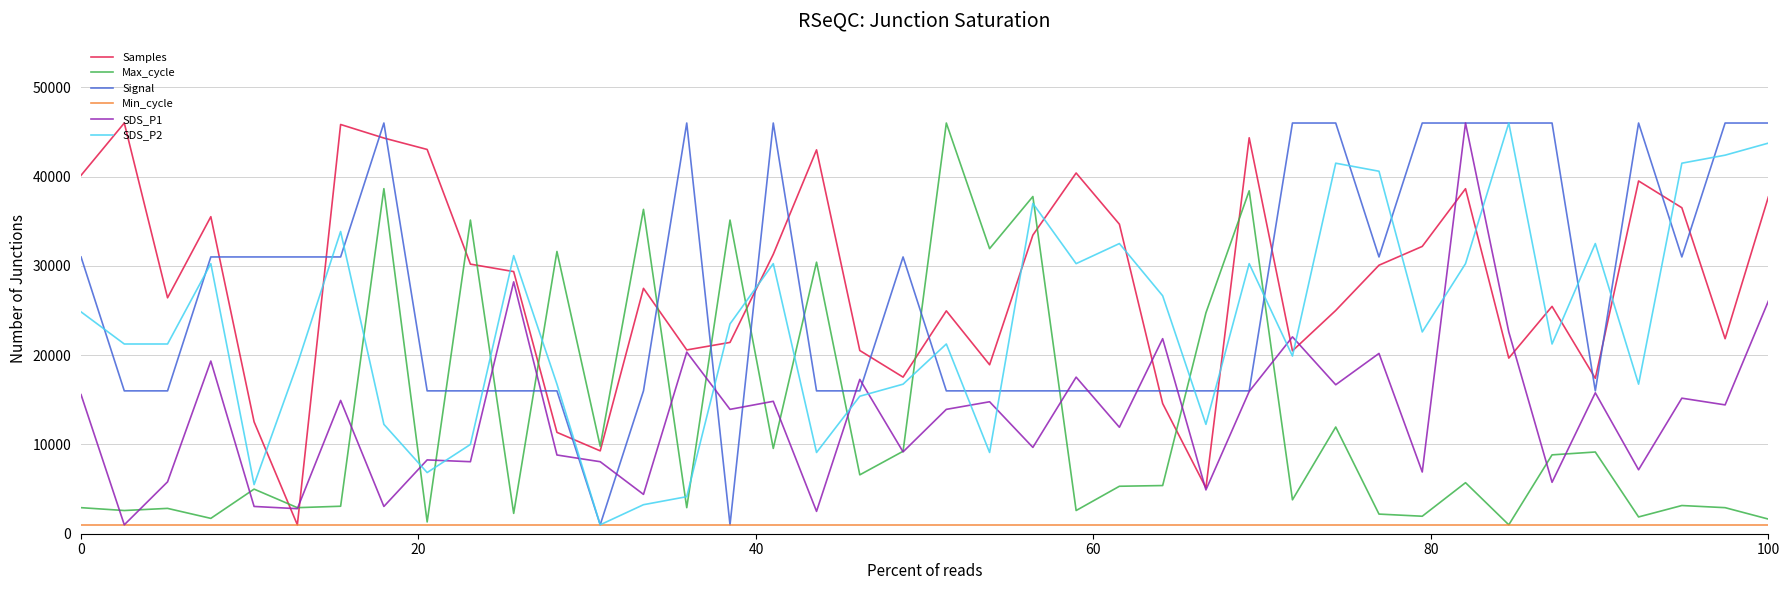

Which series ends up on top after the final intersection of SDS_P2 and SDS_P1?

SDS_P2